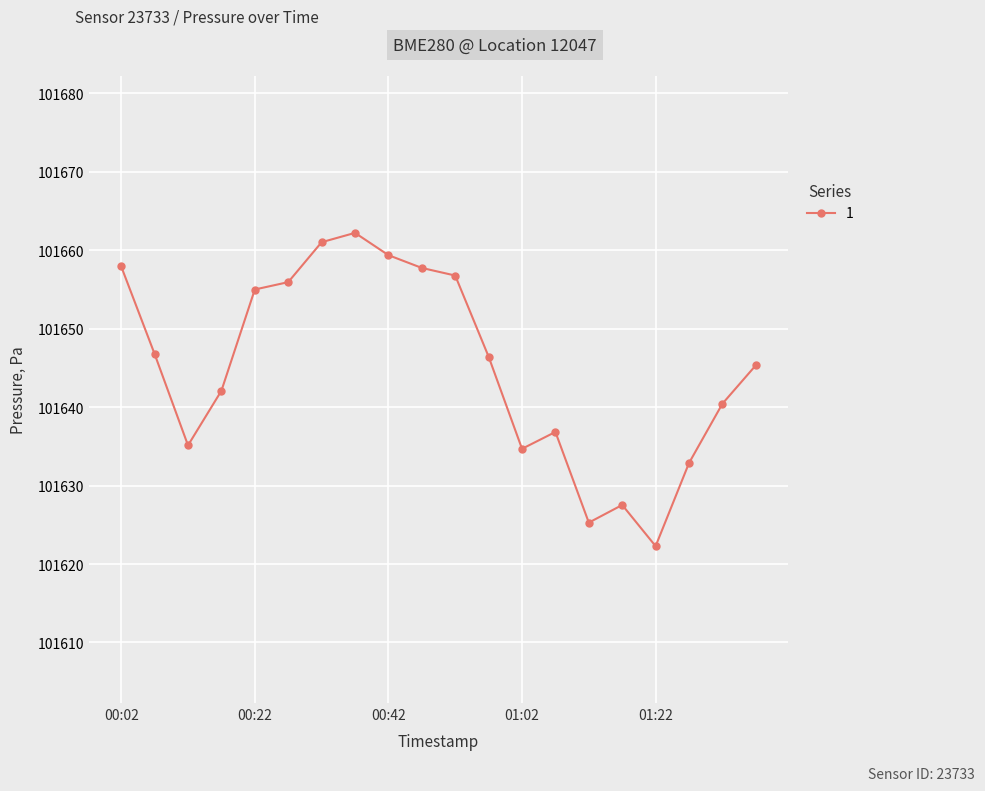

What is the difference between the maximum and second lowest values?

36.9